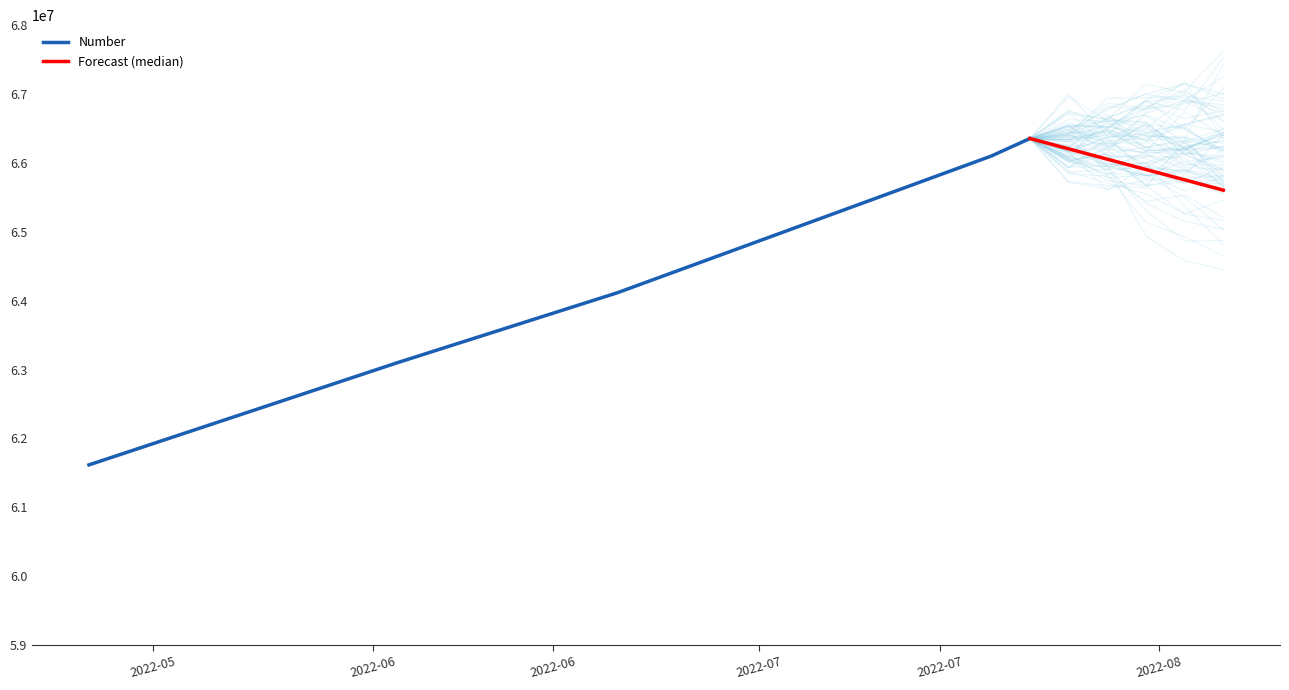

What is the label of the 1st point from the left?

2022-05-10